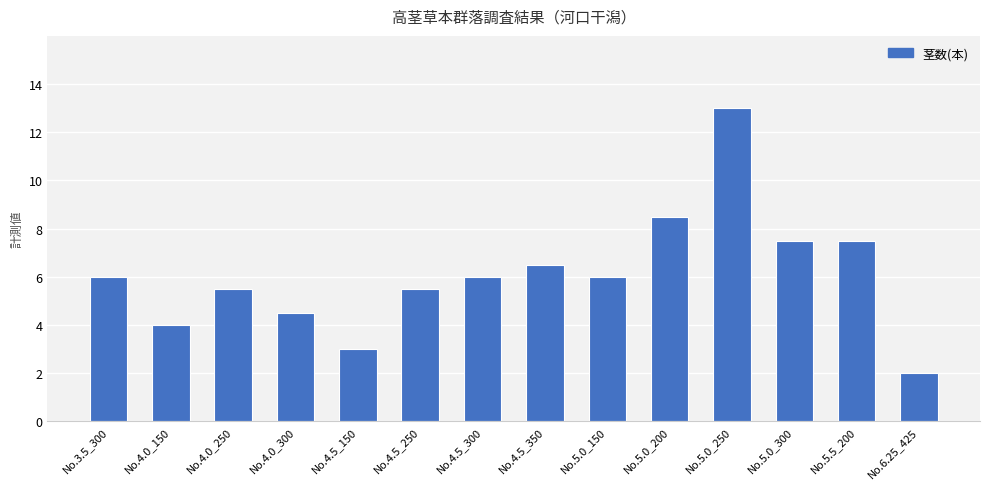

The chart shows a value of 3.0 at No.4.5_150. True or false?

True